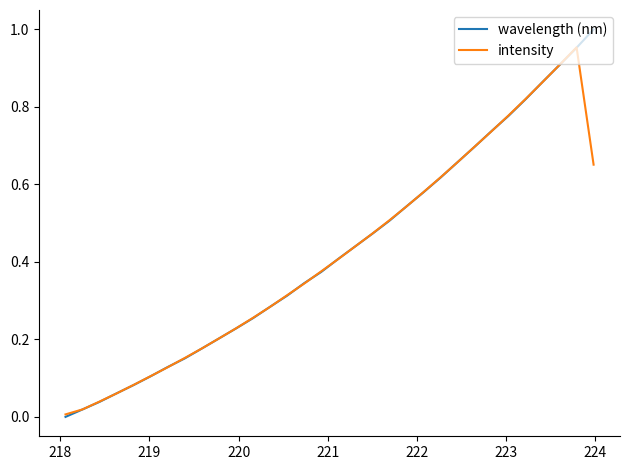

List the series in order of their peak value, lowest first.

intensity, wavelength (nm)